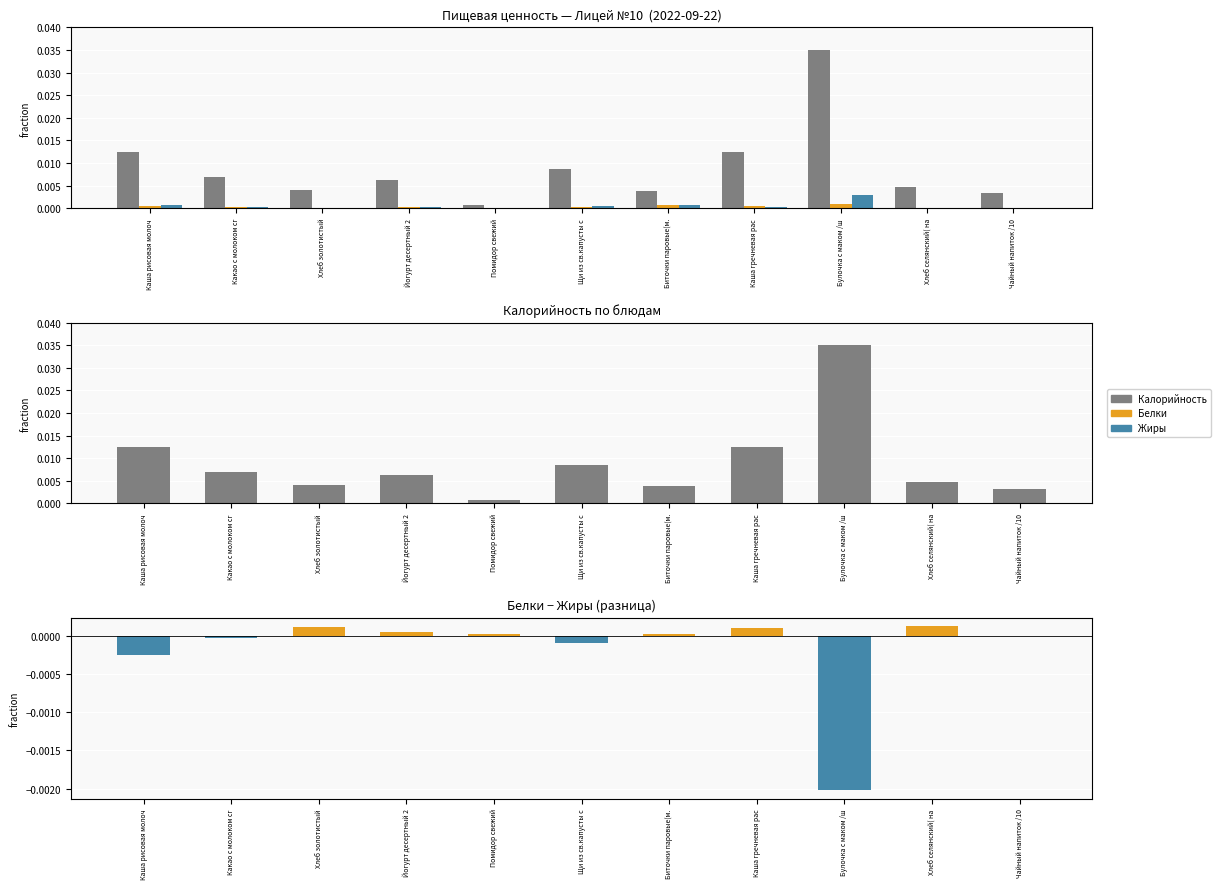

The value of Калорийность at Чайный напиток /10 is 0.0. True or false?

False